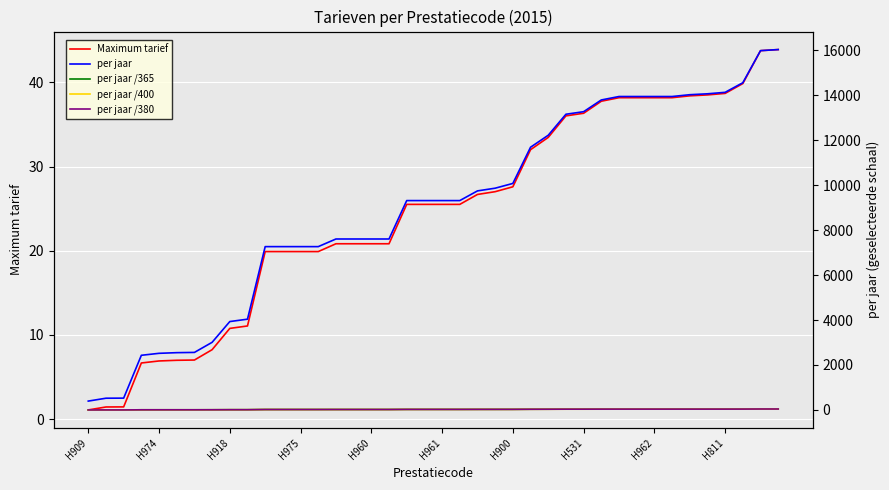

What is the highest value of the Maximum tarief series?

43.9